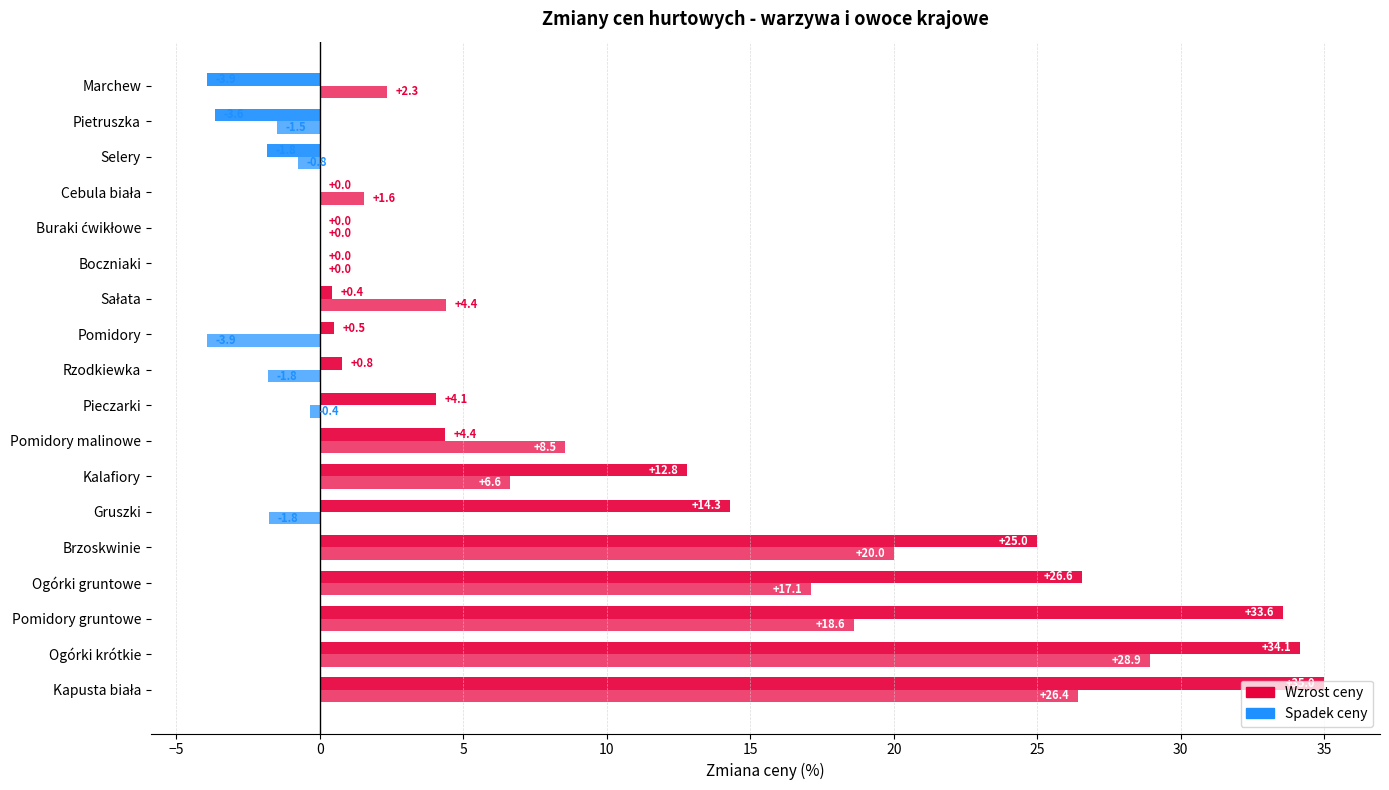

How many data points does each series have?

18